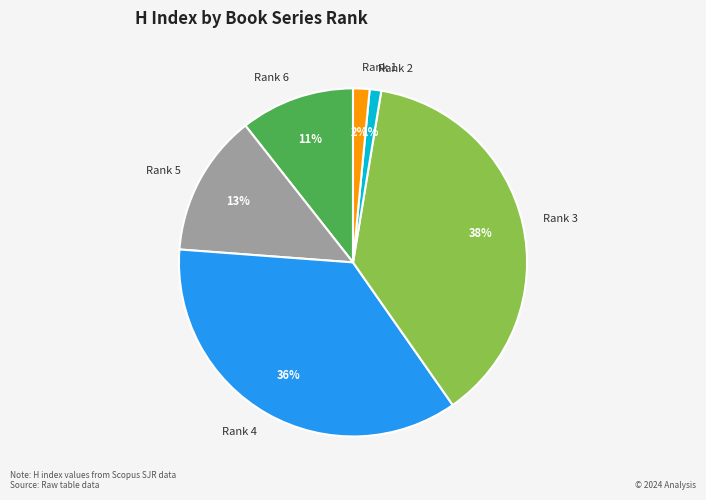

Is there any slice that represents more than half of the pie?

No